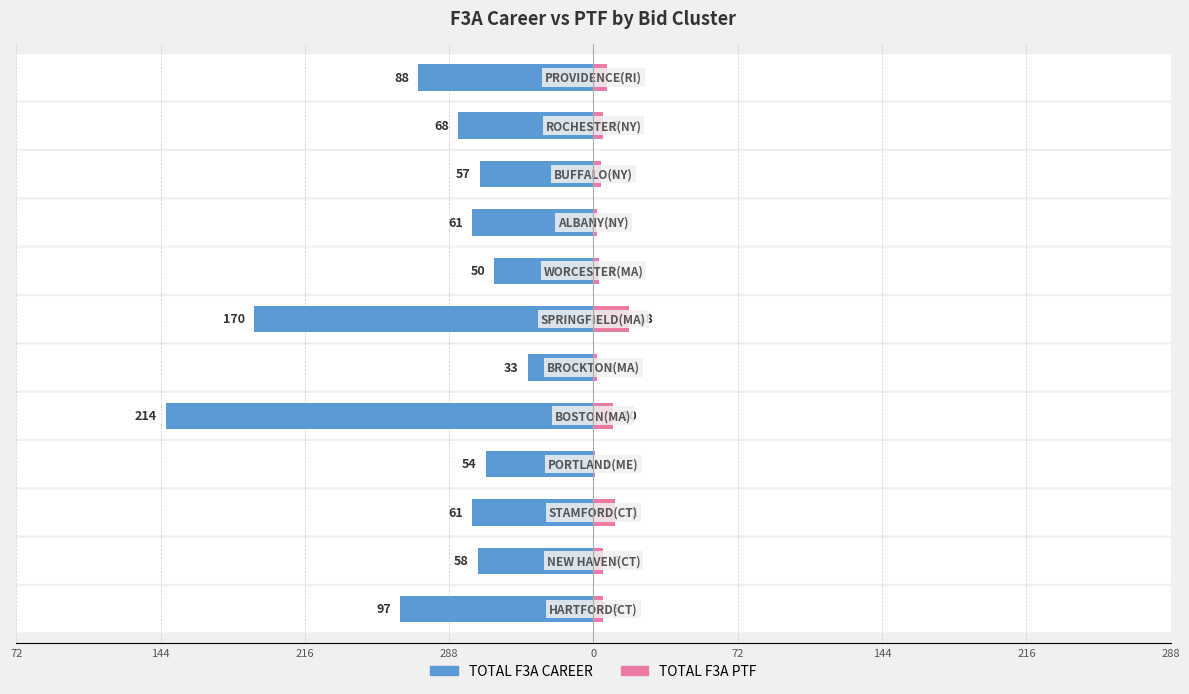

Is it true that TOTAL F3A CAREER equals -77 at 216?

False